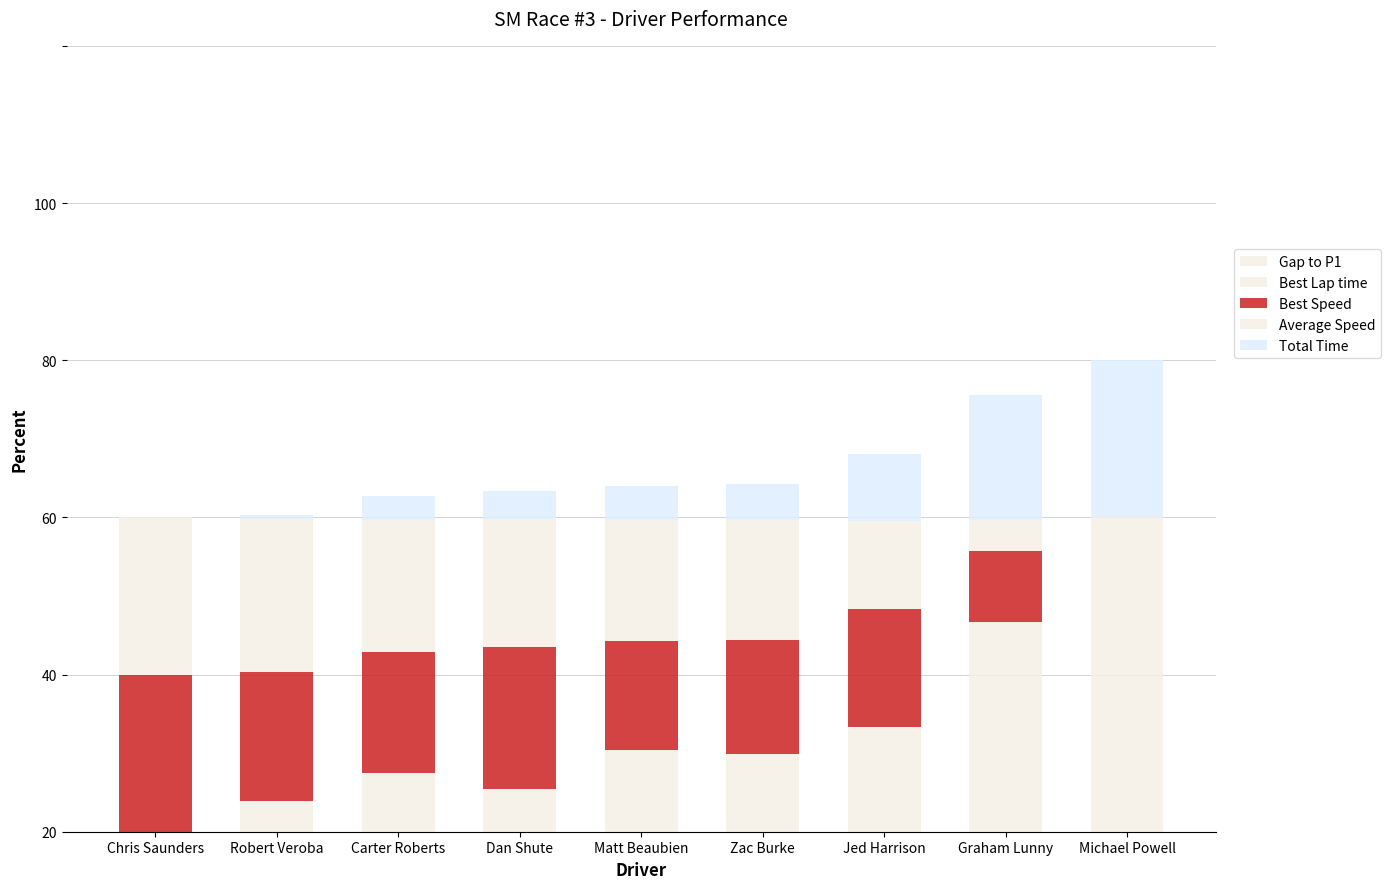

What is the difference between the Gap to P1 values at Chris Saunders and Robert Veroba?

2.3